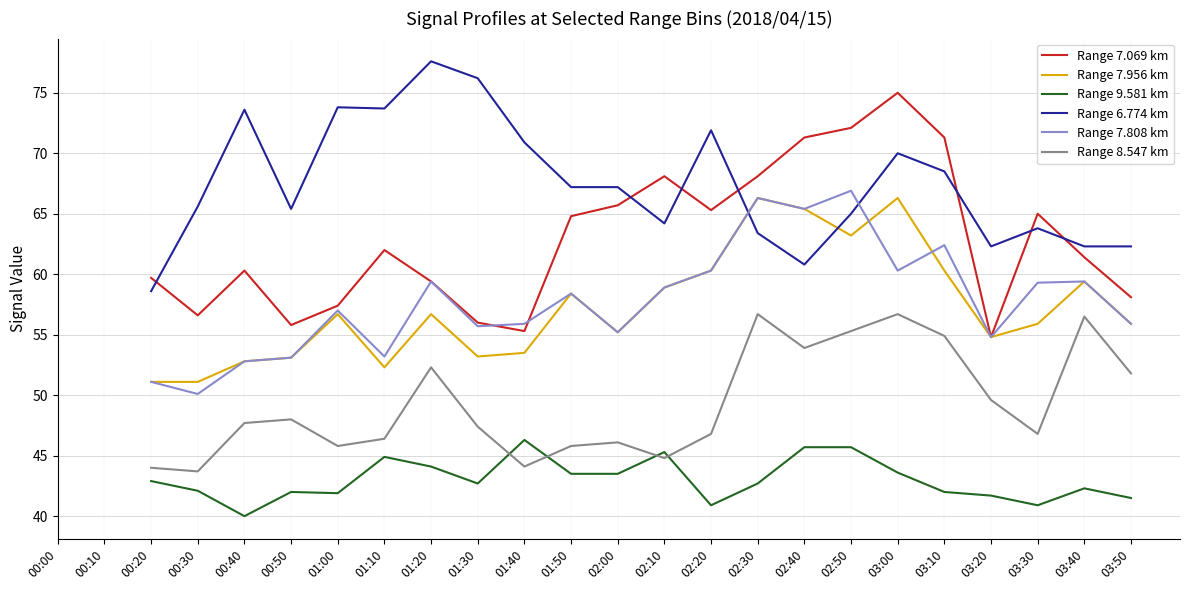

Count the Range 7.808 km values in the range 53 to 60.

13